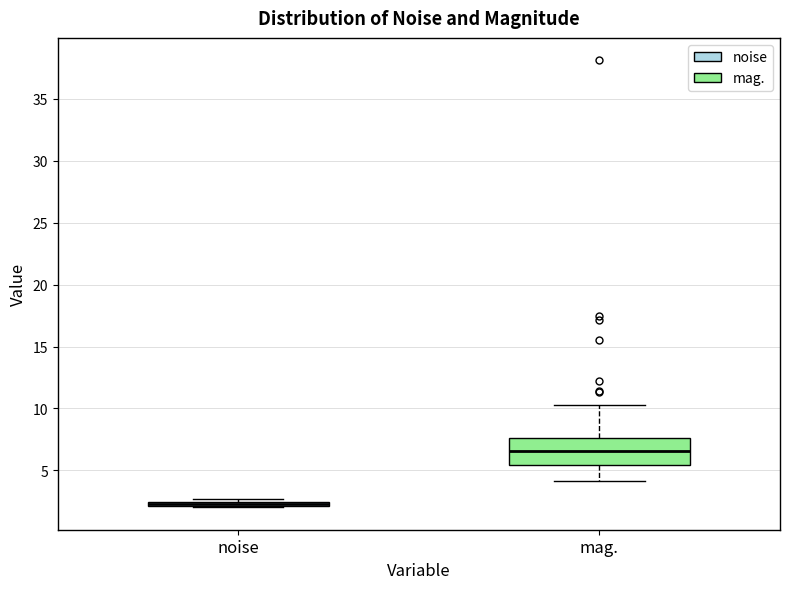

Where is the upper edge of the box for noise on the y-axis? The values are not printed on the chart, so give them approximately, as read against the axis.

2.5